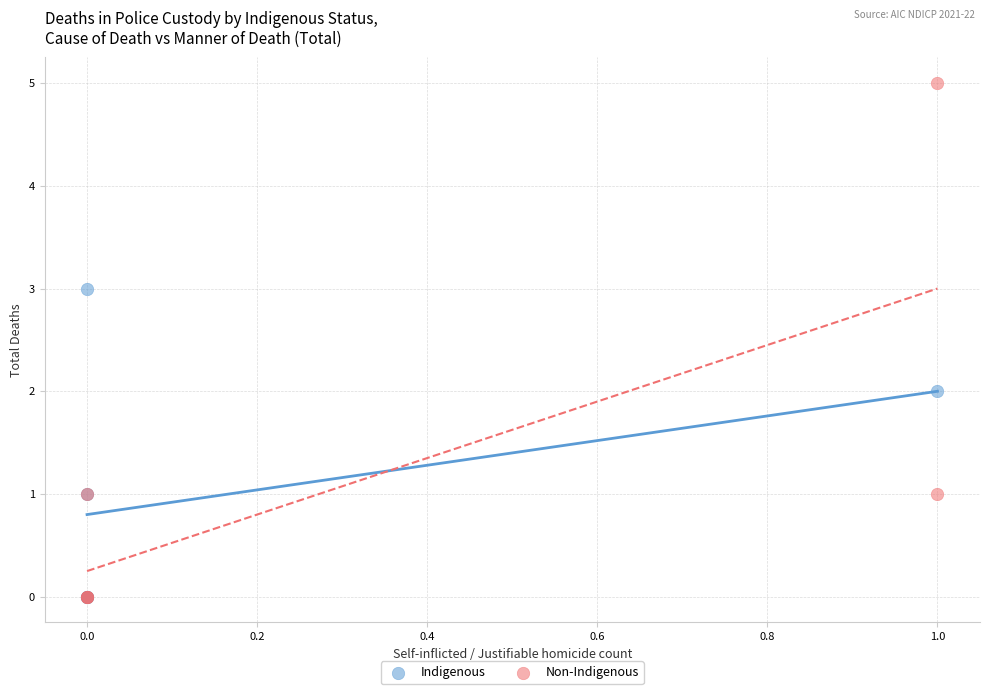

Which series contains the highest Y value?

Non-Indigenous